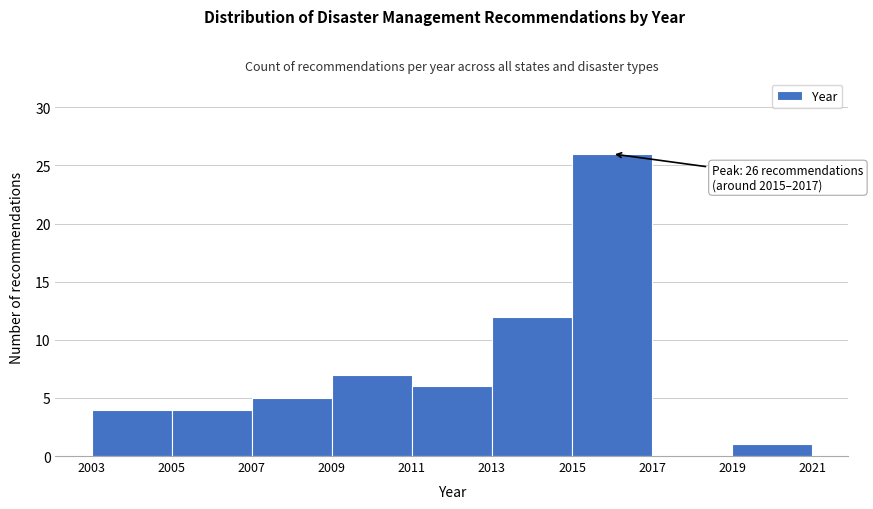

Over which range of the x-axis is the bar tallest?

2015 to 2017